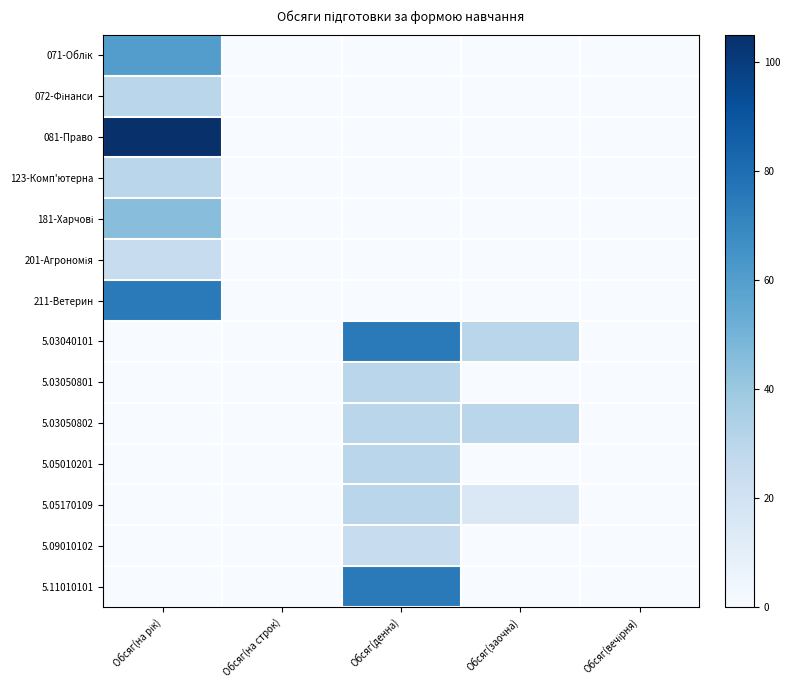

At how many categories does at least one series exceed 19?

3